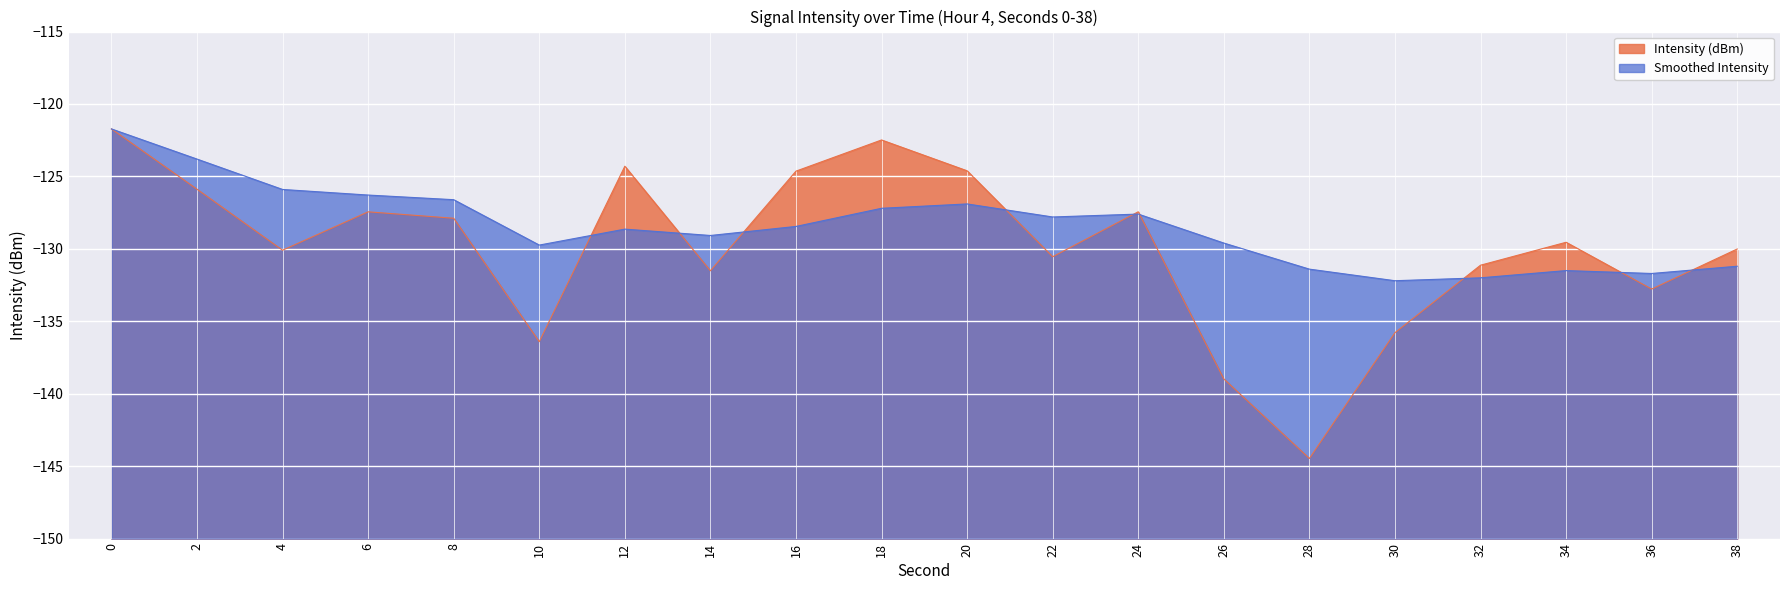

At which label is Smoothed Intensity closest to -126?

4